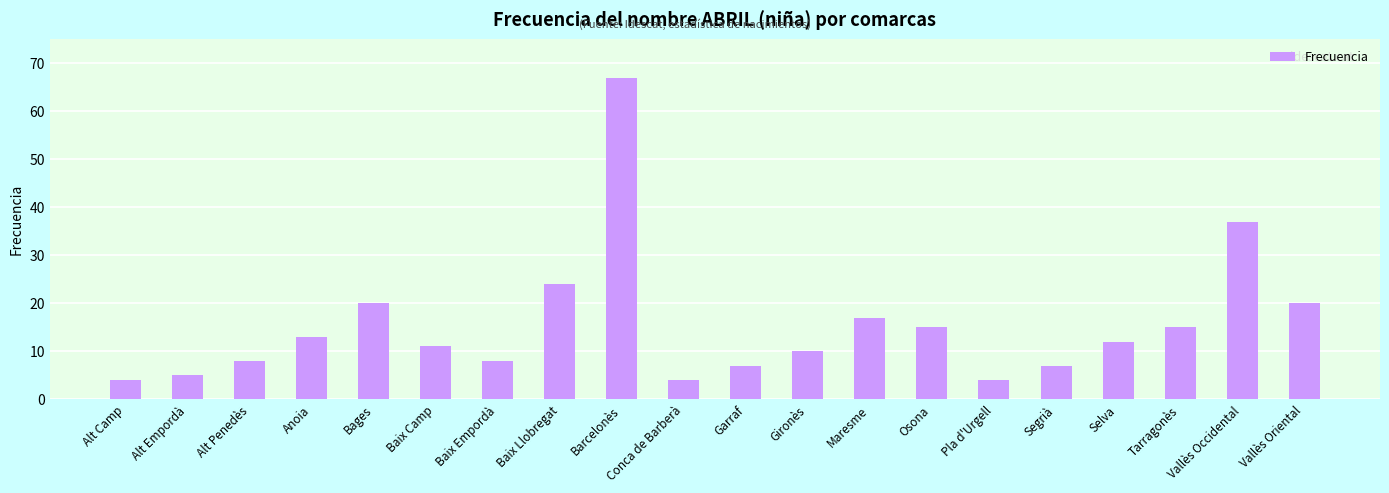

The value at Garraf is 12. True or false?

False